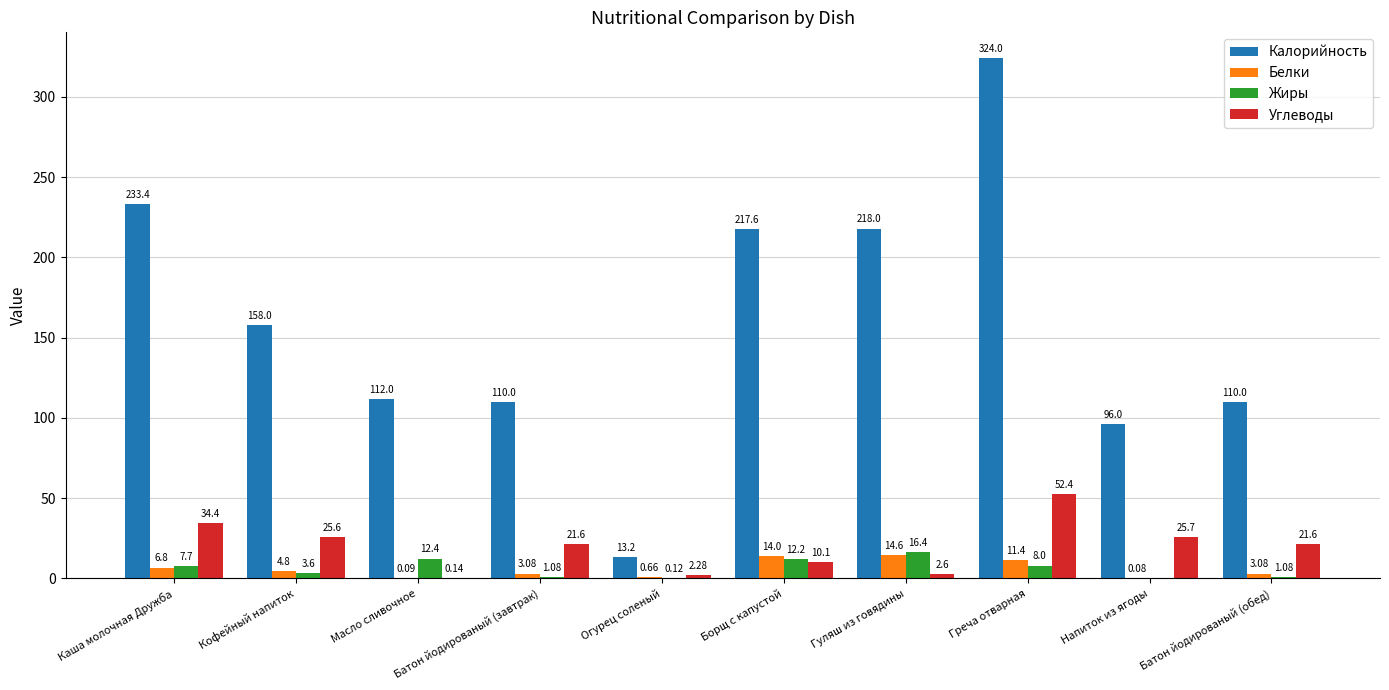

At which label does Жиры first exceed 7?

Каша молочная Дружба